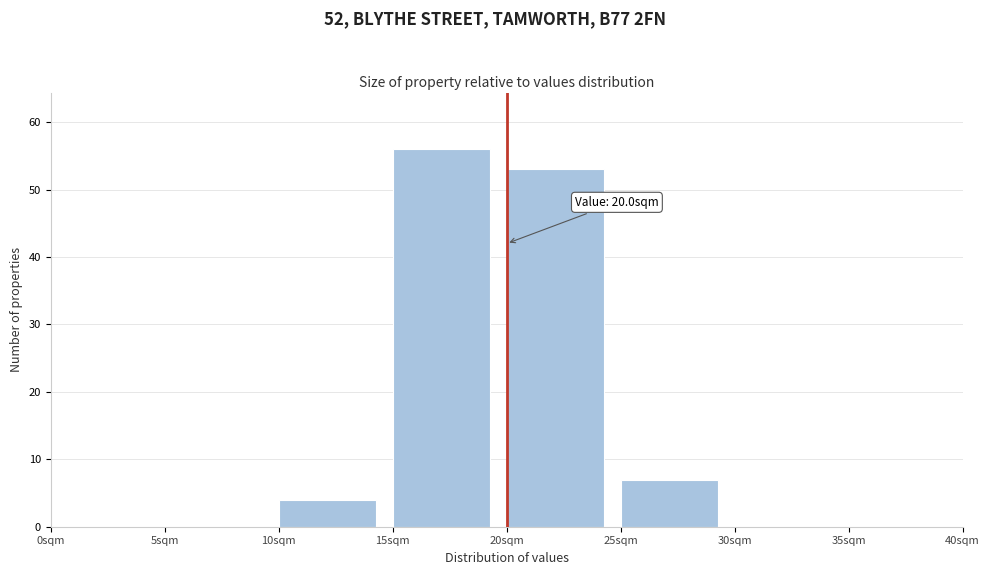

Which range on the x-axis has the tallest bar?

15 to 20